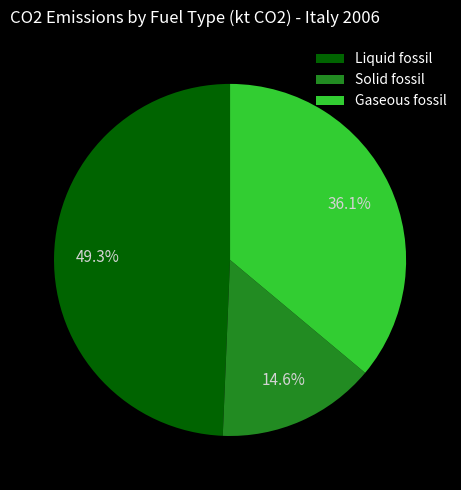

Between Solid fossil and Gaseous fossil, which is larger?

Gaseous fossil